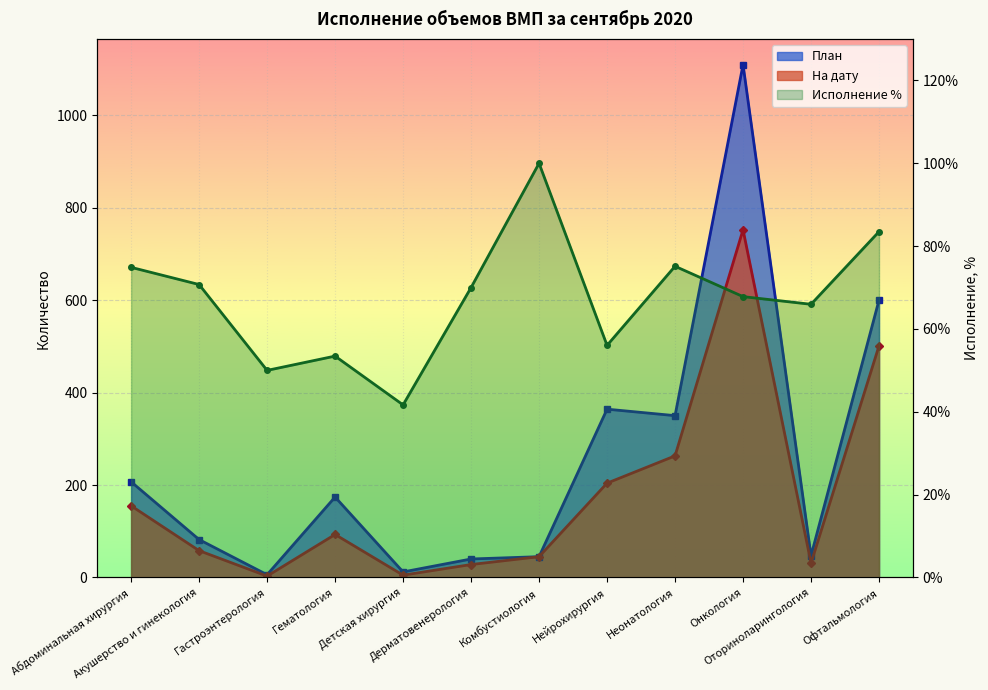

Reading right to left, transcribe all the data shown in this chart.

83.5	66.0	67.8	75.1	56.0	100.0	70.0	41.7	53.5	50.0	70.7	74.9